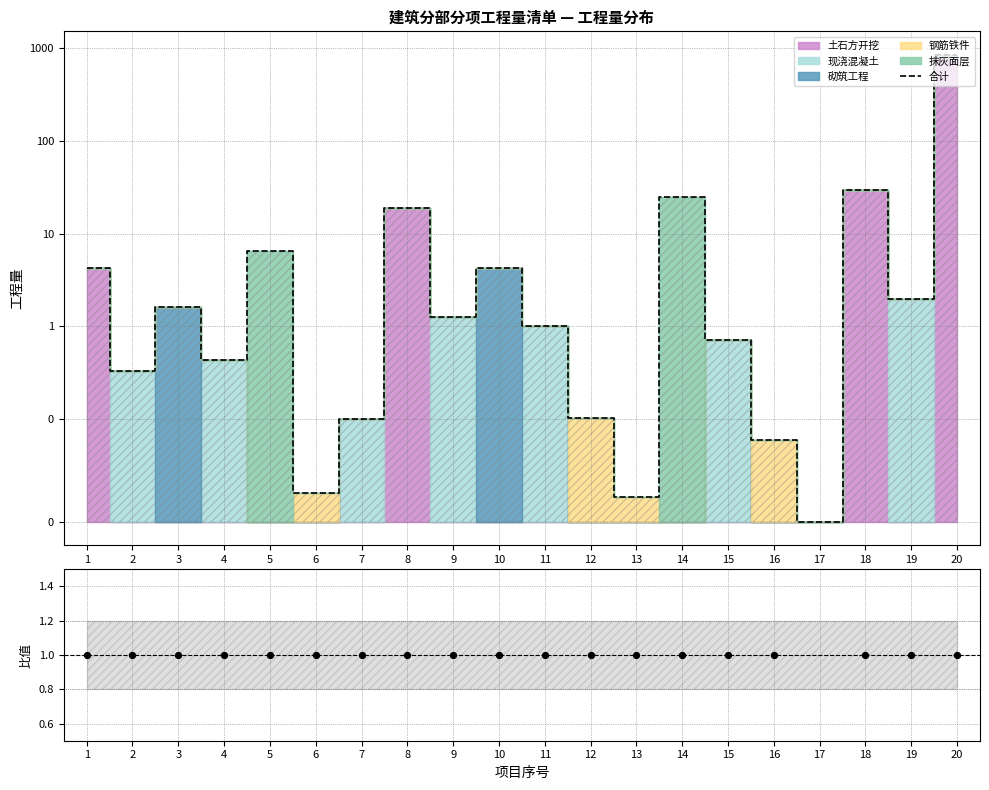

Which series contains the highest Y value?

合计